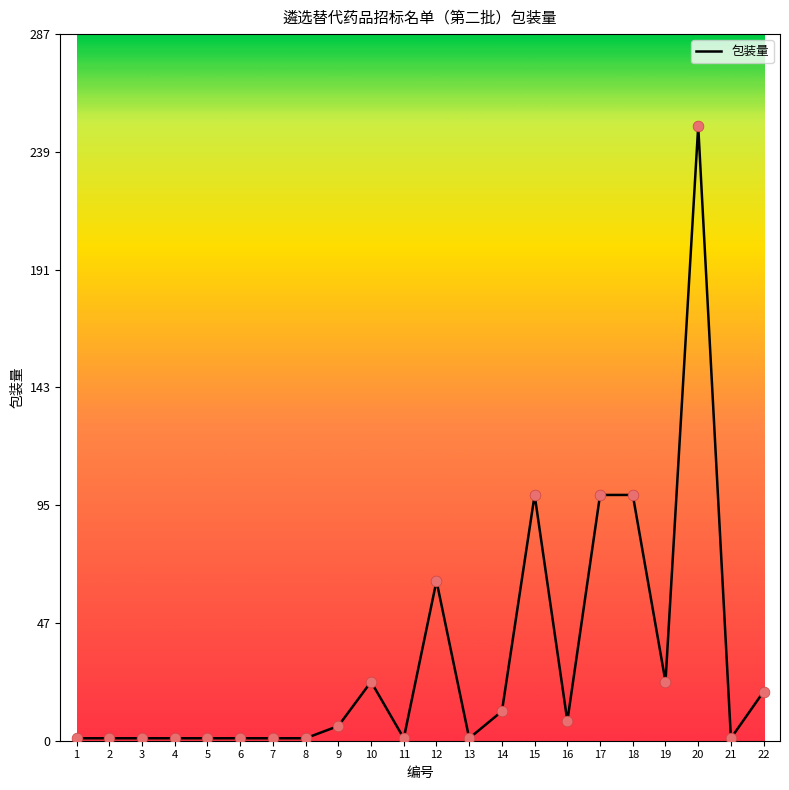

What is the change in value from 5 to 15?

+99